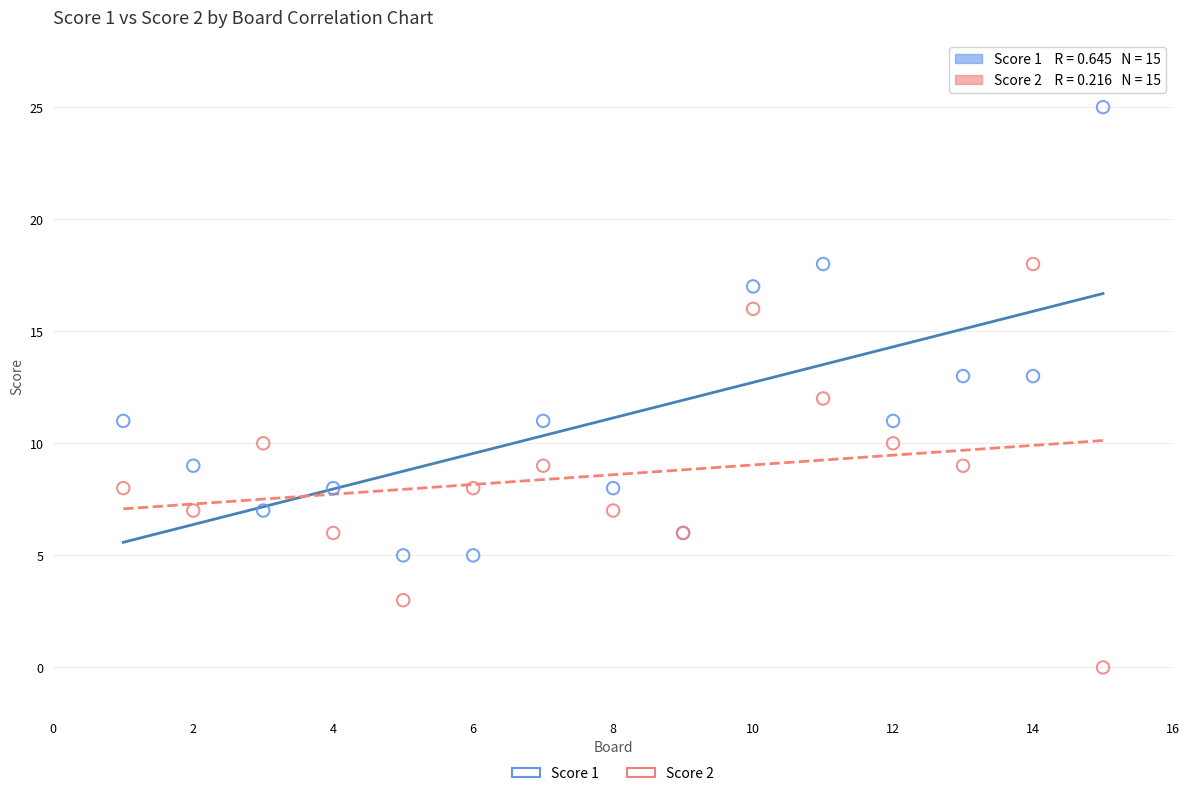

What is the X range (max minus min) for the scatter plot?

14